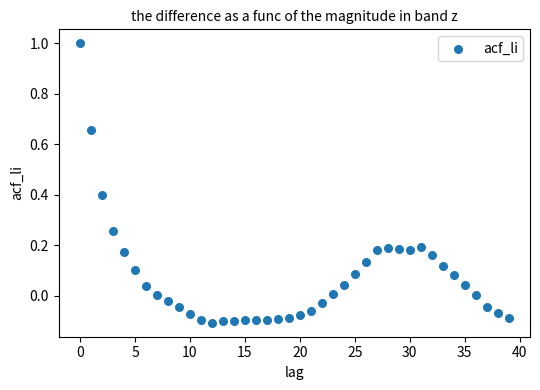

What is the range of Y values (max minus min)?

1.1